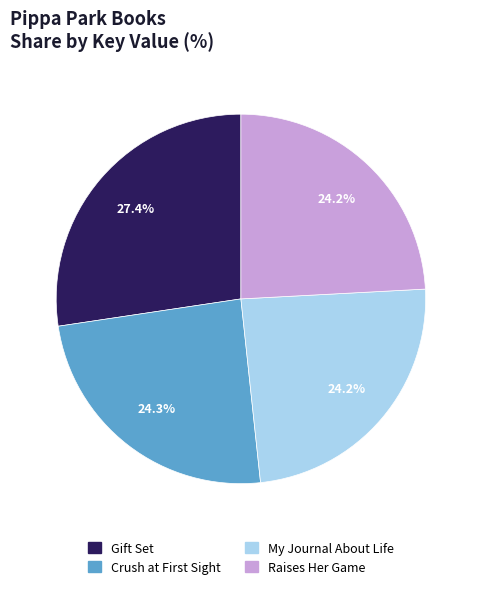

How many slices are in this pie chart?

4